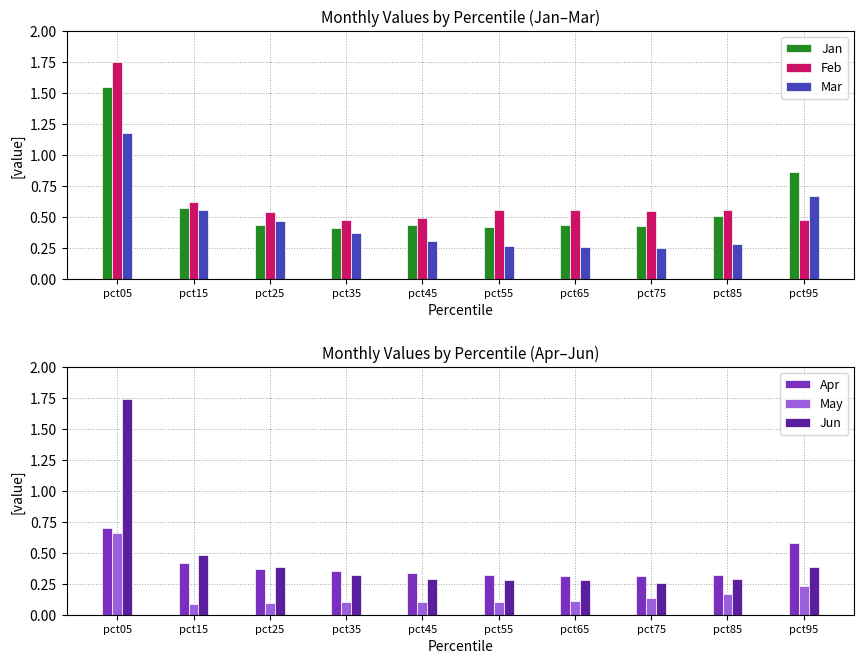

Reading left to right, transcribe all the data shown in this chart.

Jan: pct05=1.5	pct15=0.6	pct25=0.4	pct35=0.4	pct45=0.4	pct55=0.4	pct65=0.4	pct75=0.4	pct85=0.5	pct95=0.9
Feb: pct05=1.8	pct15=0.6	pct25=0.5	pct35=0.5	pct45=0.5	pct55=0.6	pct65=0.6	pct75=0.5	pct85=0.6	pct95=0.5
Mar: pct05=1.2	pct15=0.6	pct25=0.5	pct35=0.4	pct45=0.3	pct55=0.3	pct65=0.3	pct75=0.2	pct85=0.3	pct95=0.7
Apr: pct05=0.7	pct15=0.4	pct25=0.4	pct35=0.4	pct45=0.3	pct55=0.3	pct65=0.3	pct75=0.3	pct85=0.3	pct95=0.6
May: pct05=0.7	pct15=0.1	pct25=0.1	pct35=0.1	pct45=0.1	pct55=0.1	pct65=0.1	pct75=0.1	pct85=0.2	pct95=0.2
Jun: pct05=1.7	pct15=0.5	pct25=0.4	pct35=0.3	pct45=0.3	pct55=0.3	pct65=0.3	pct75=0.3	pct85=0.3	pct95=0.4